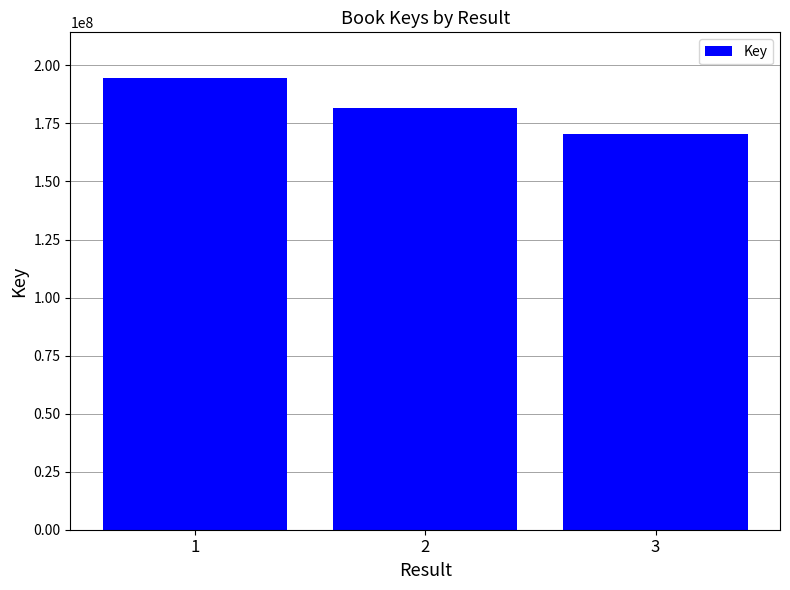

What is the change in value from 1 to 3?

-24235671